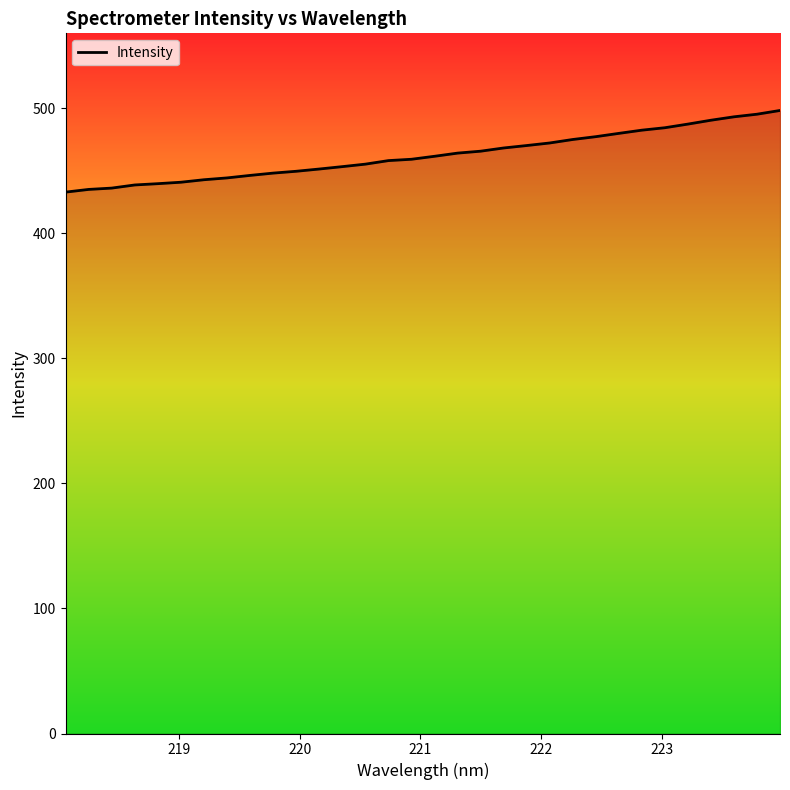

What is the difference between the maximum and minimum values?

65.3